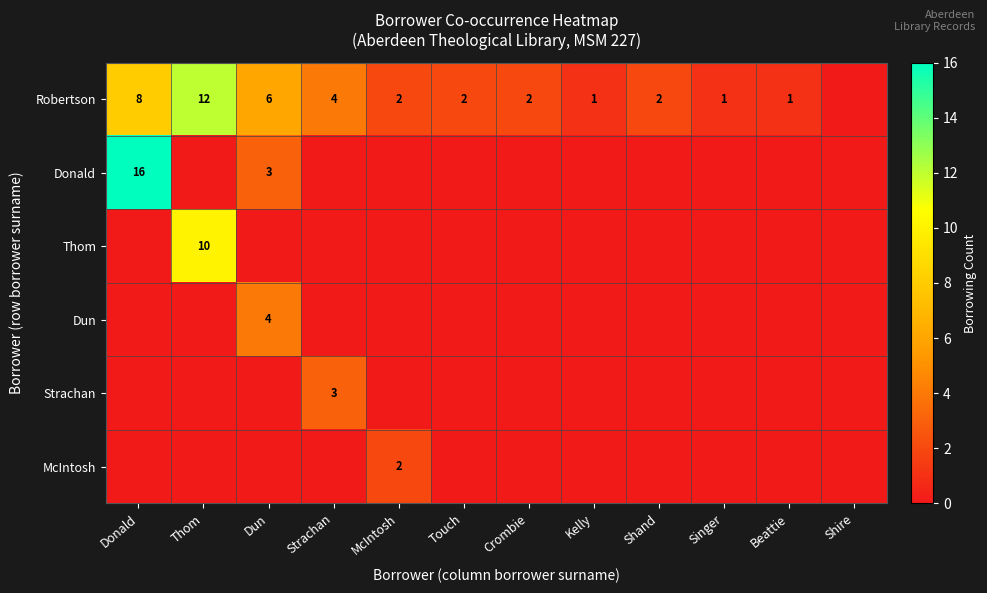

True or false: Robertson has a value of 2 at Crombie.

True